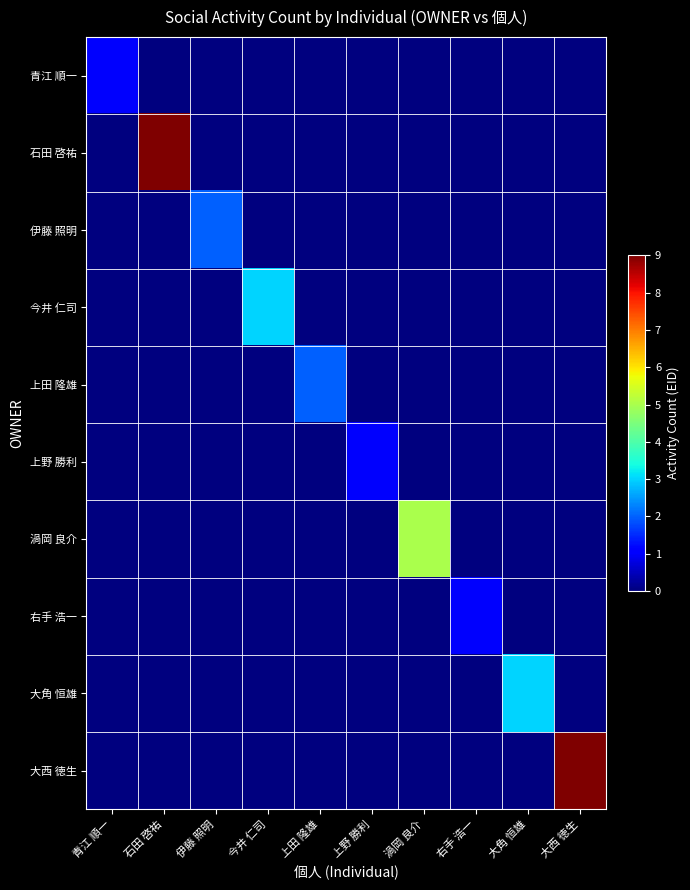

List the series in order of their peak value, highest first.

石田 啓祐, 大西 徳生, 渦岡 良介, 今井 仁司, 大角 恒雄, 伊藤 照明, 上田 隆雄, 青江 順一, 上野 勝利, 右手 浩一